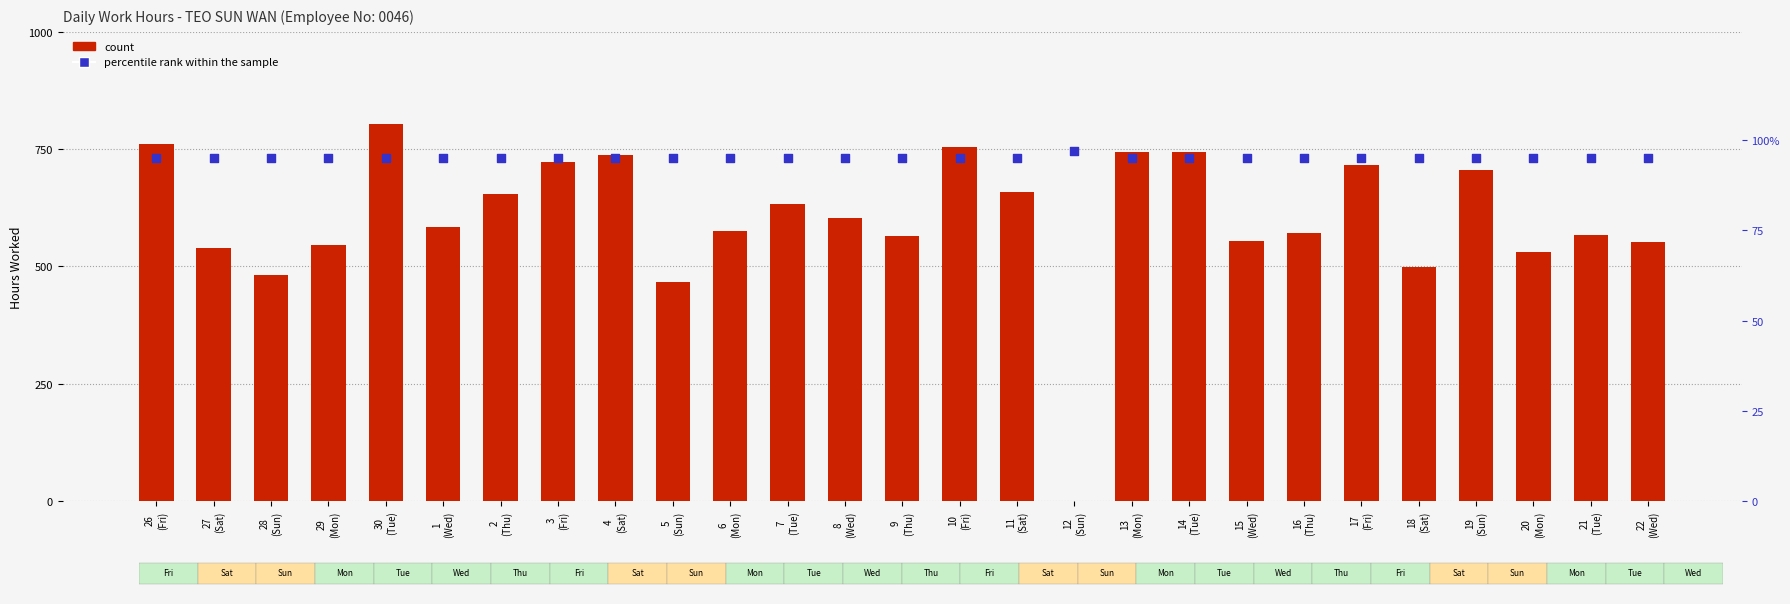

Is the value of percentile rank within the sample at 21
(Tue) greater than the value of count at 29
(Mon)?

Yes